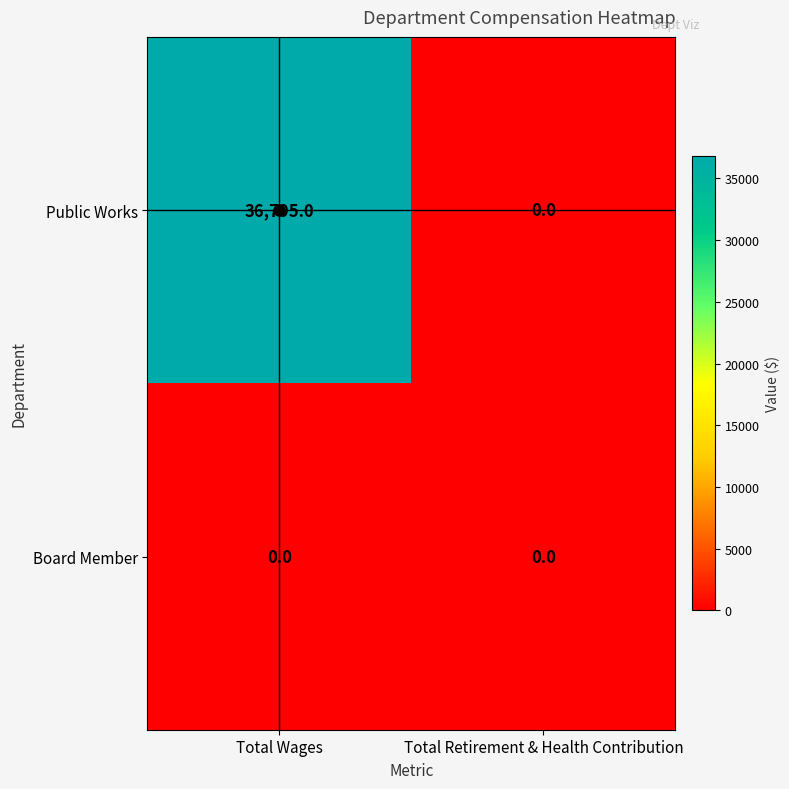

What is the spread (max minus min) of values at Total Wages?

36795